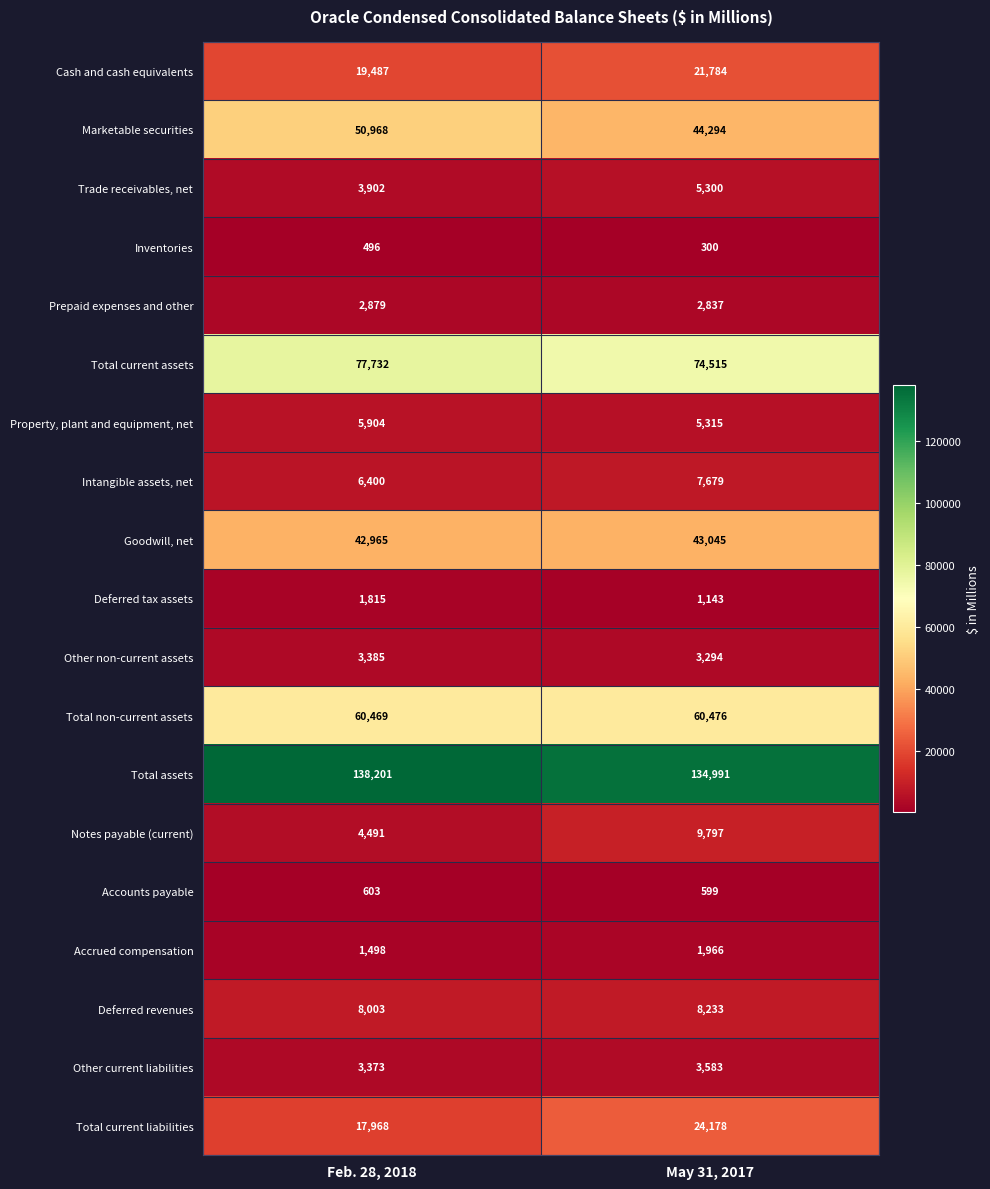

What is the sum of all Accrued compensation values?

3464